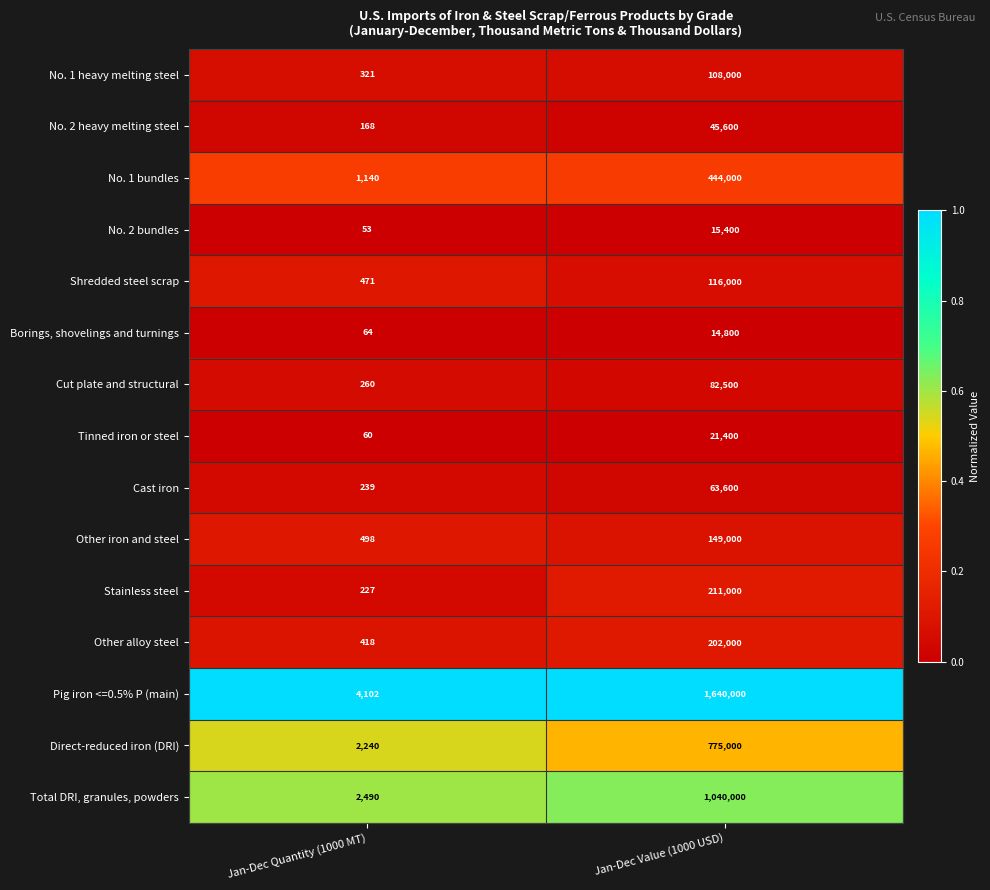

True or false: No. 2 bundles has a value of 25980 at Jan-Dec Value (1000 USD).

False